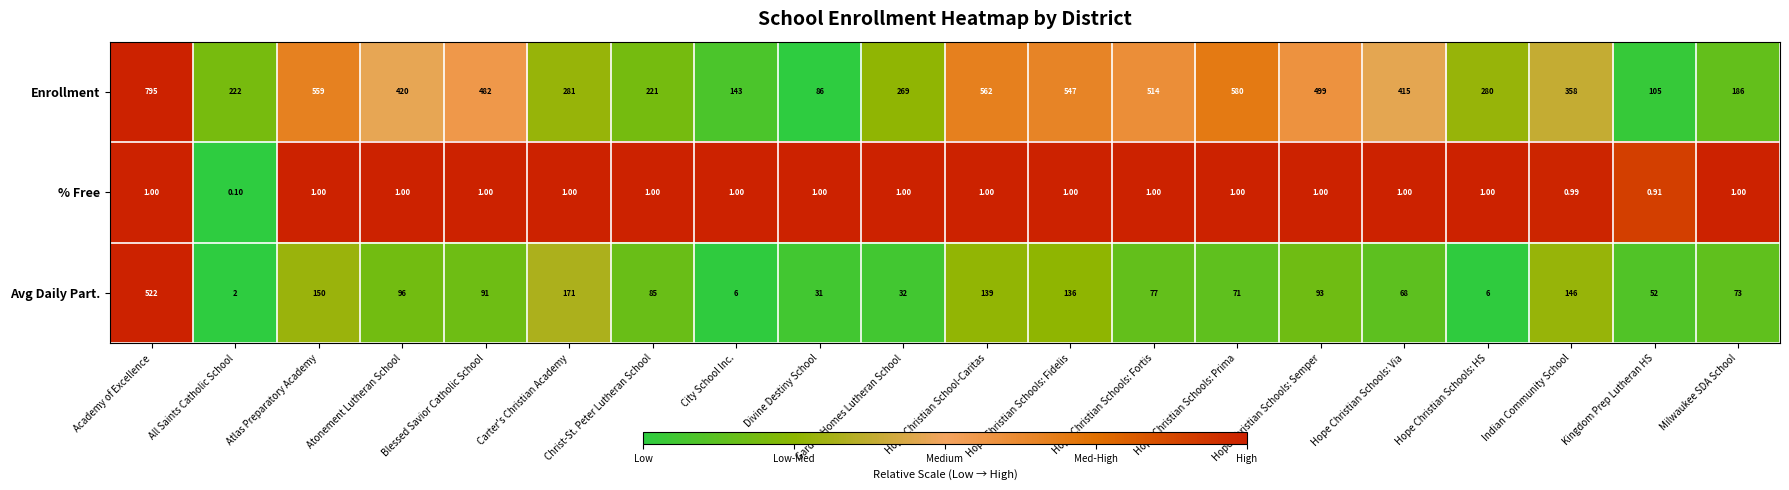

What is the total value across all series at Hope Christian Schools: HS?

287.0